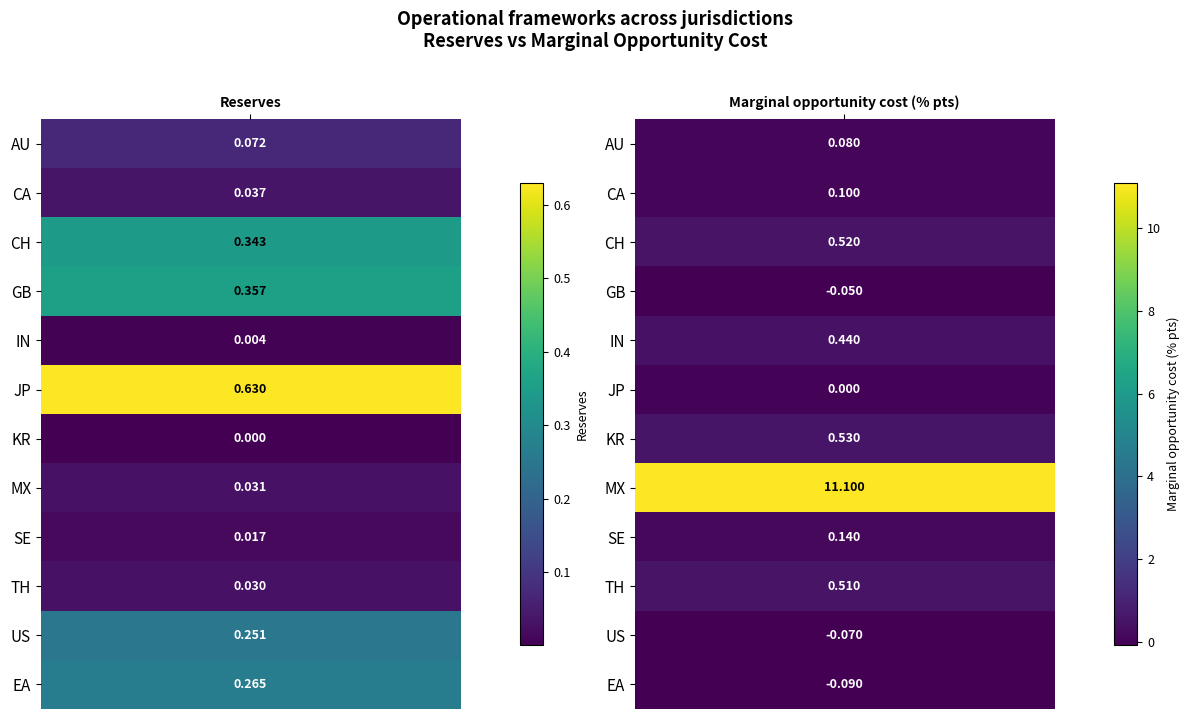

Which series has the largest total across all categories?

MX